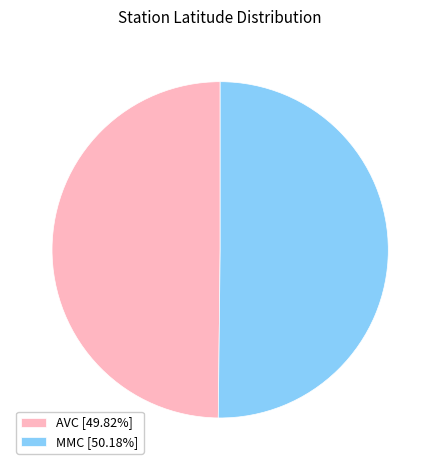

Approximately how many times larger is the value at AVC [49.82%] compared to MMC [50.18%]?

1.0